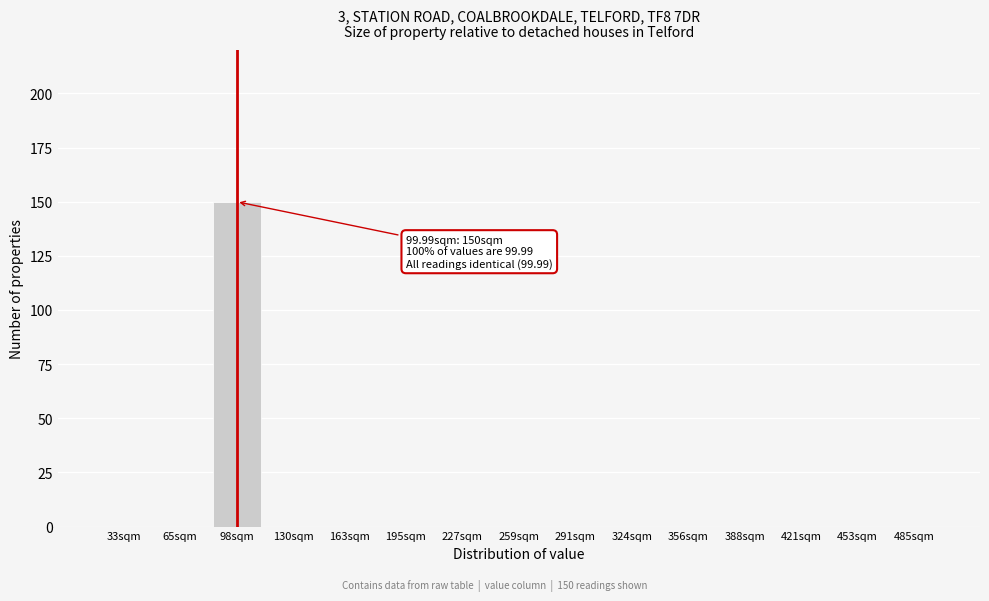

Reading left to right, what are all the values shown in this chart?

33sqm=0	65sqm=0	98sqm=150	130sqm=0	163sqm=0	195sqm=0	227sqm=0	259sqm=0	291sqm=0	324sqm=0	356sqm=0	388sqm=0	421sqm=0	453sqm=0	485sqm=0